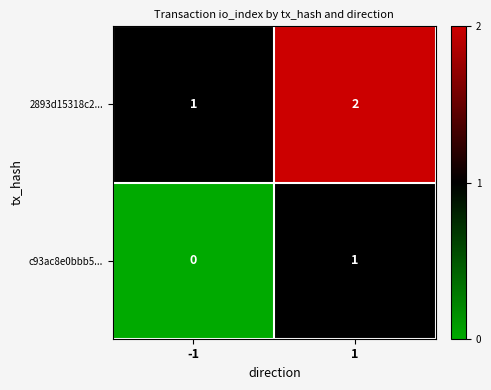

Which category has the lowest value across all series?

-1